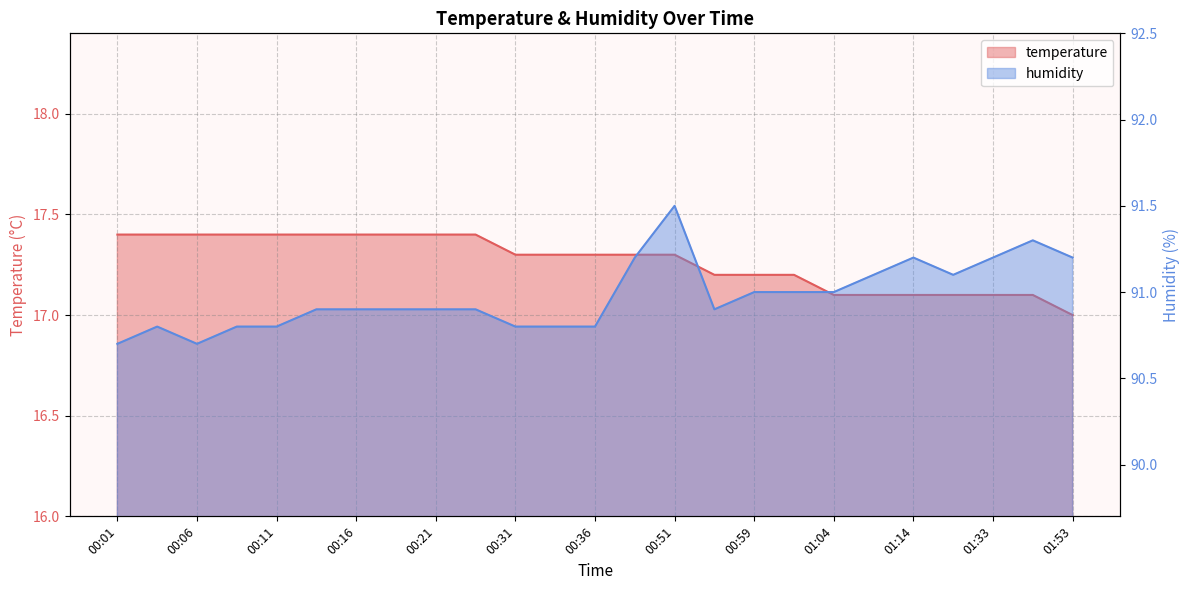

True or false: temperature and humidity intersect in this chart.

False